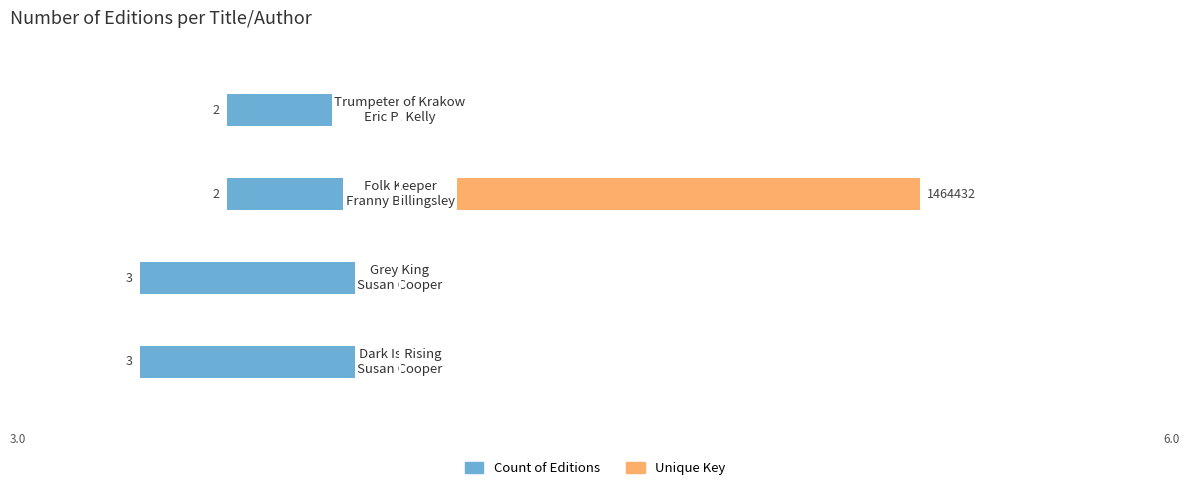

Which series changed the most between 1 and 2?

Unique Key